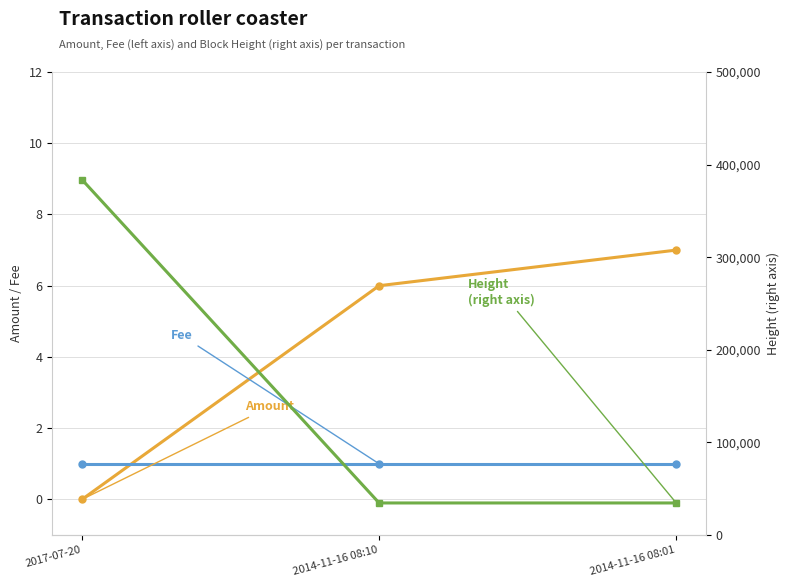

How many distinct data groups are displayed?

3